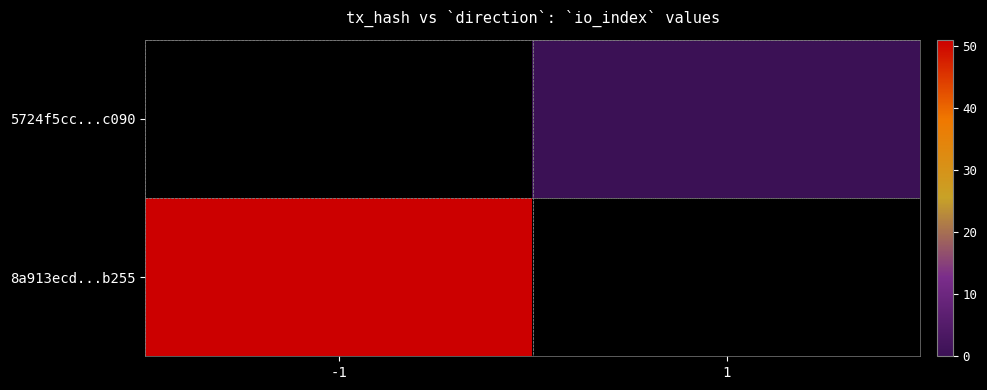

Rank the series at -1 from highest to lowest value.

8a913ecd...b255, 5724f5cc...c090